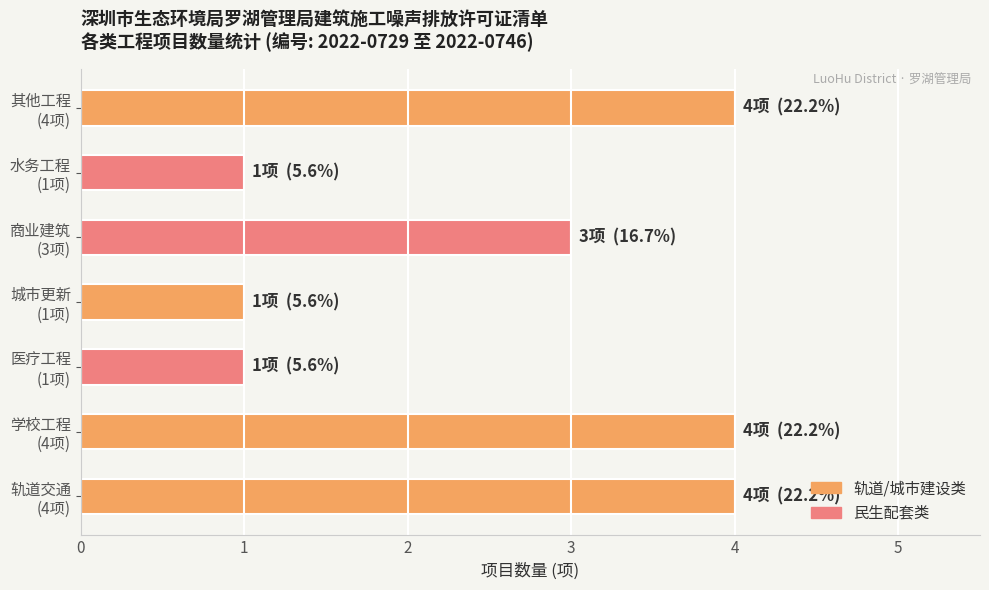

Does the chart contain any negative values?

No